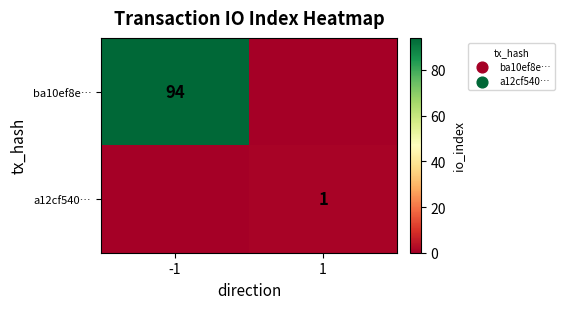

The ba10ef8e… series shows 94 at -1. True or false?

True